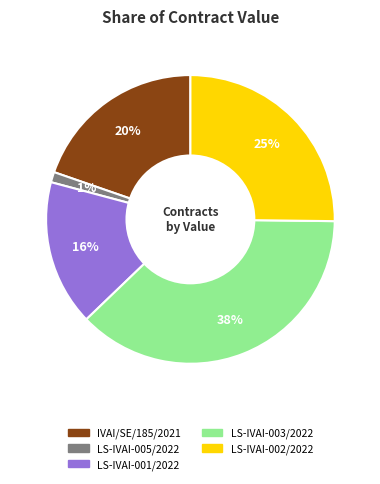

To the nearest percent, what is the difference between the LS-IVAI-003/2022 and IVAI/SE/185/2021 slice percentages?

18%